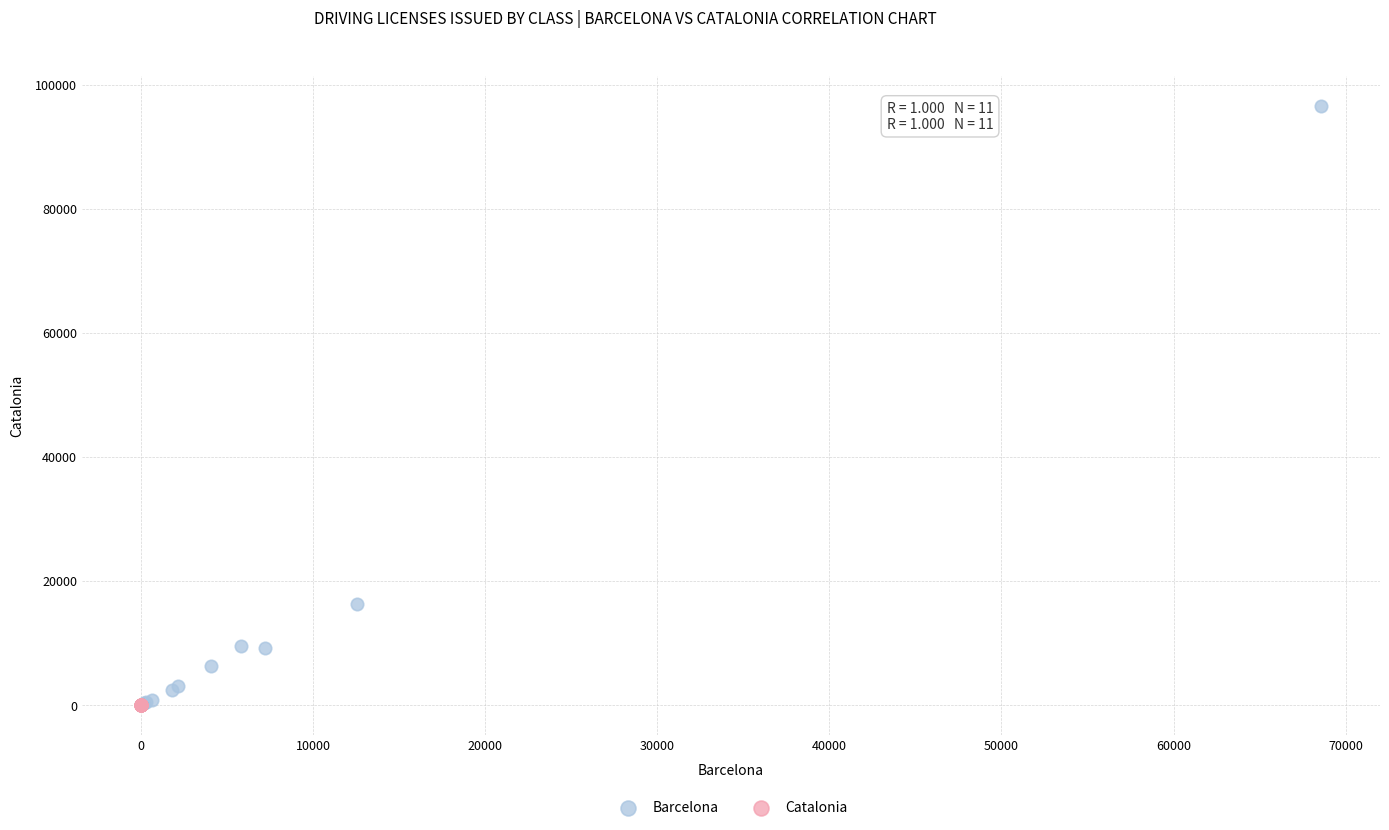

Which series reaches the maximum Y coordinate?

Barcelona